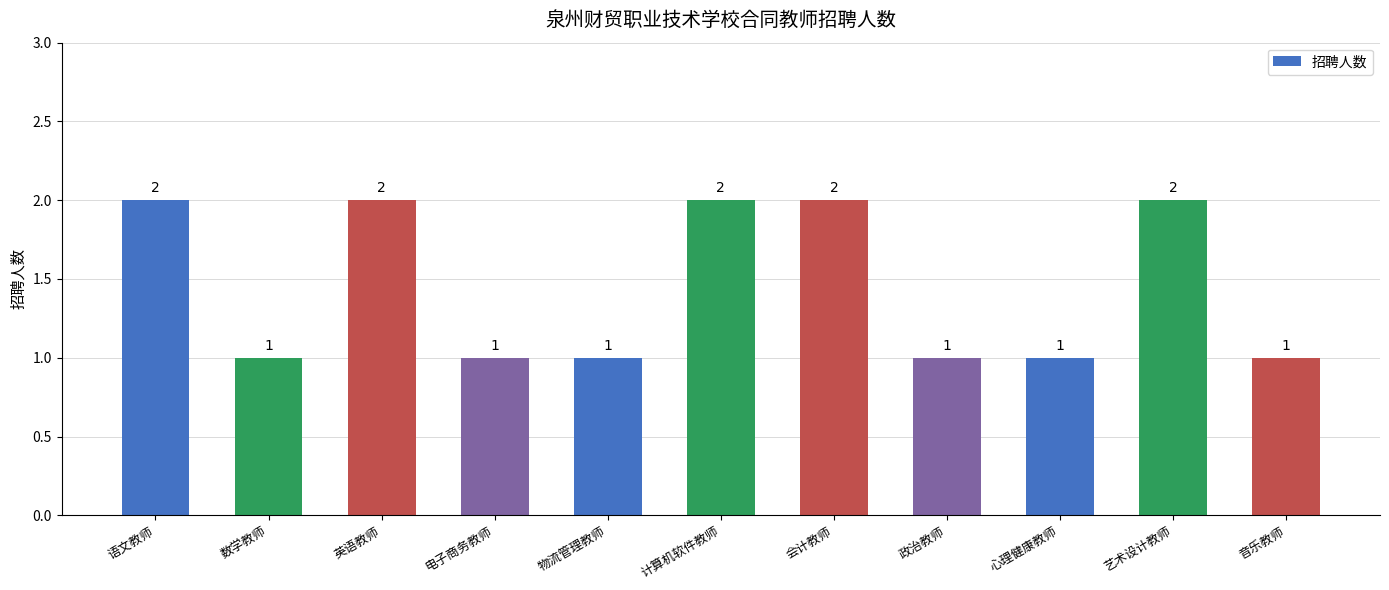

Count the number of categories in the chart.

11